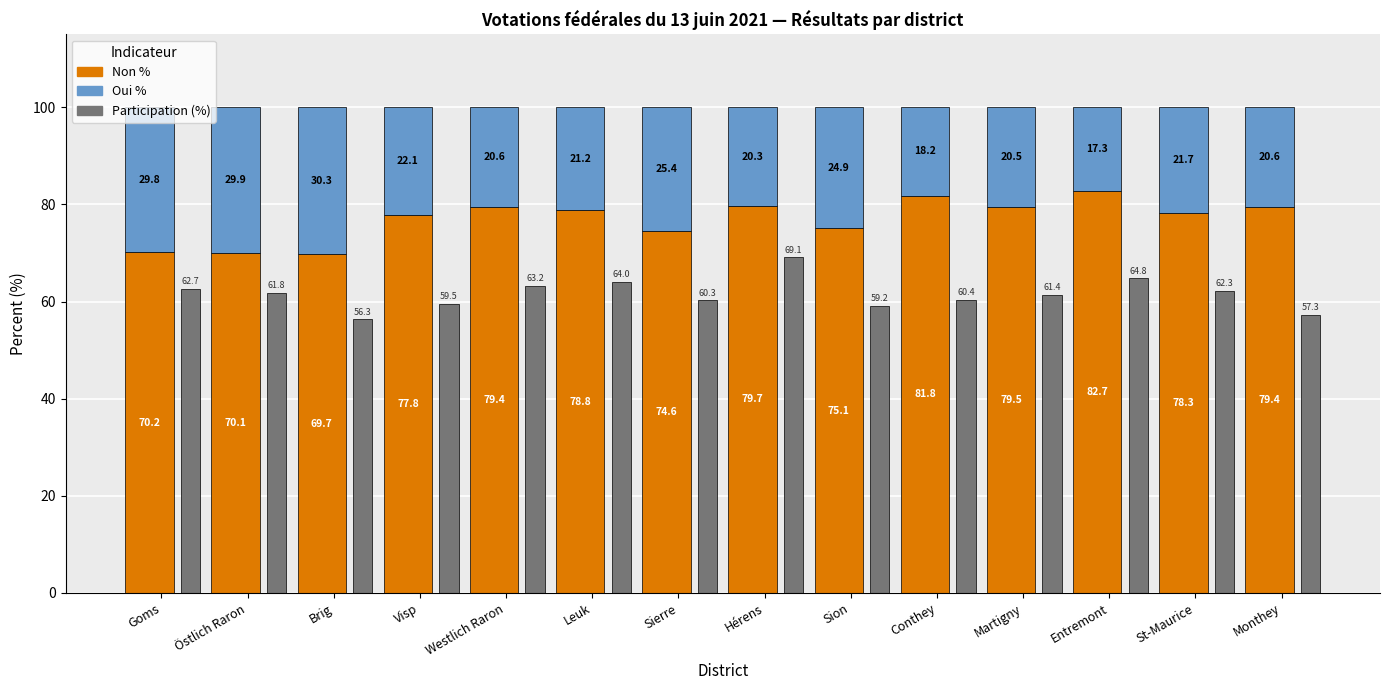

Which category has the lowest value across all series?

Entremont